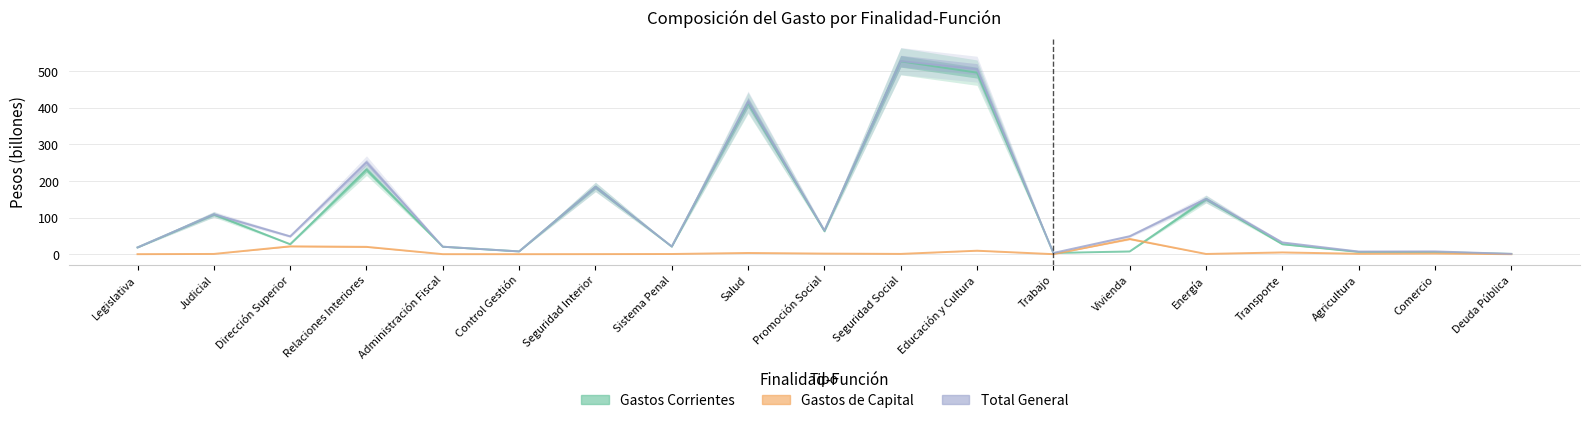

How many lines are shown in the chart?

3